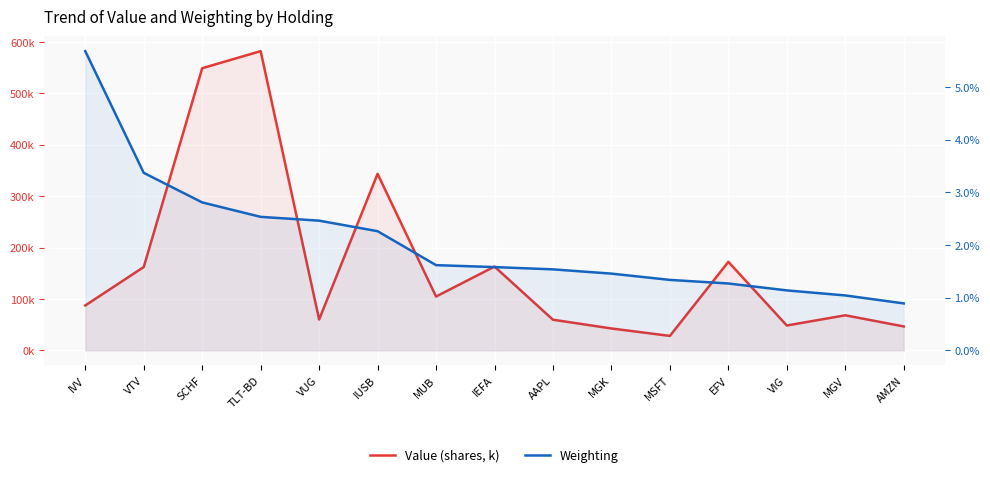

What is the difference between the Value (shares, k) values at EFV and AAPL?

112.5